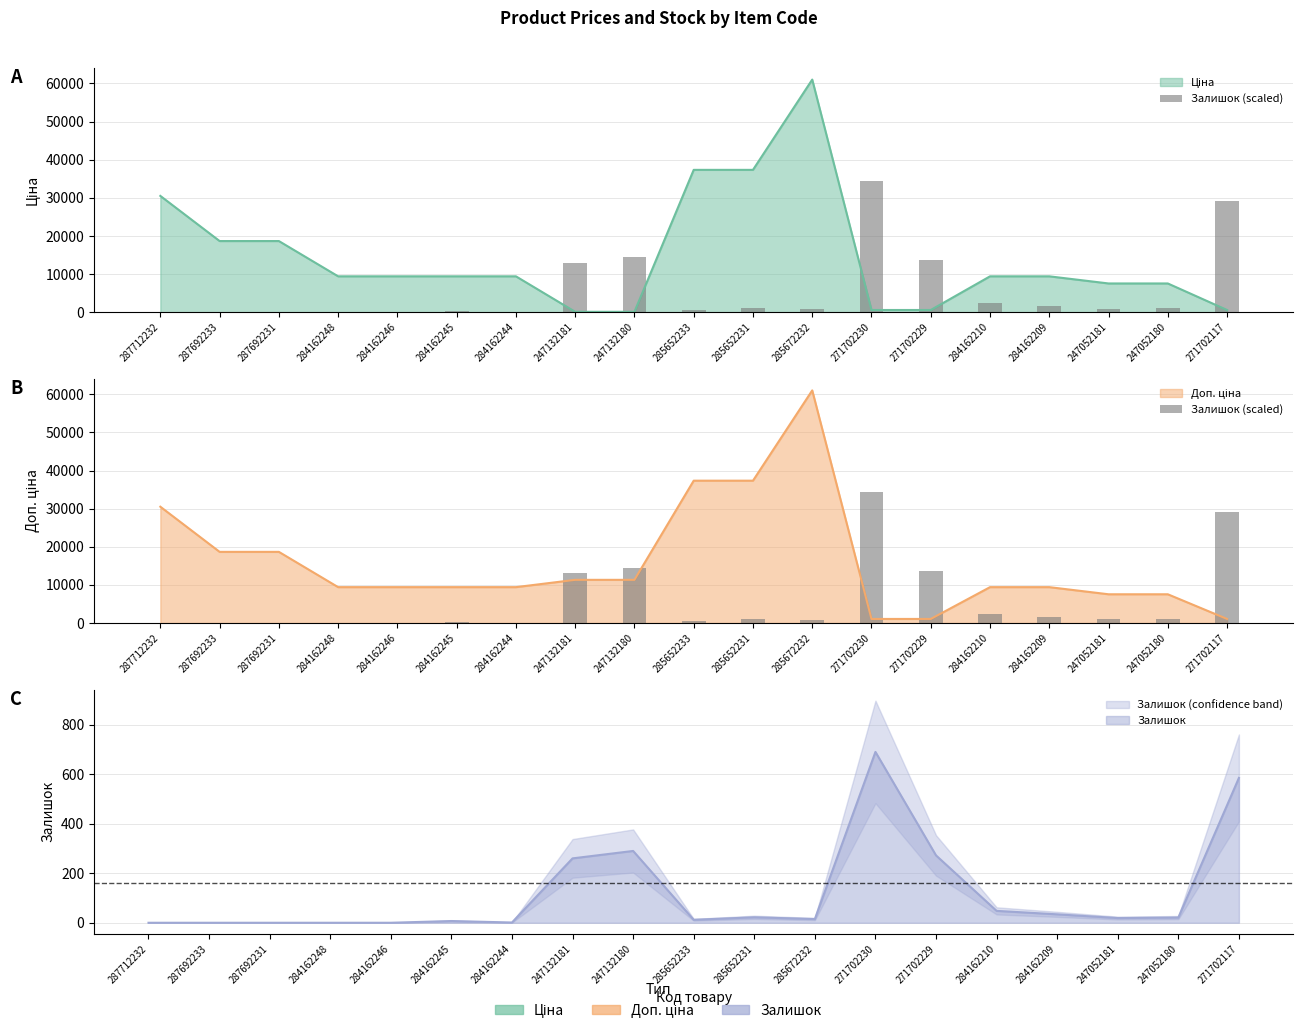

Is it true that the value at 247052181 is 950?

True